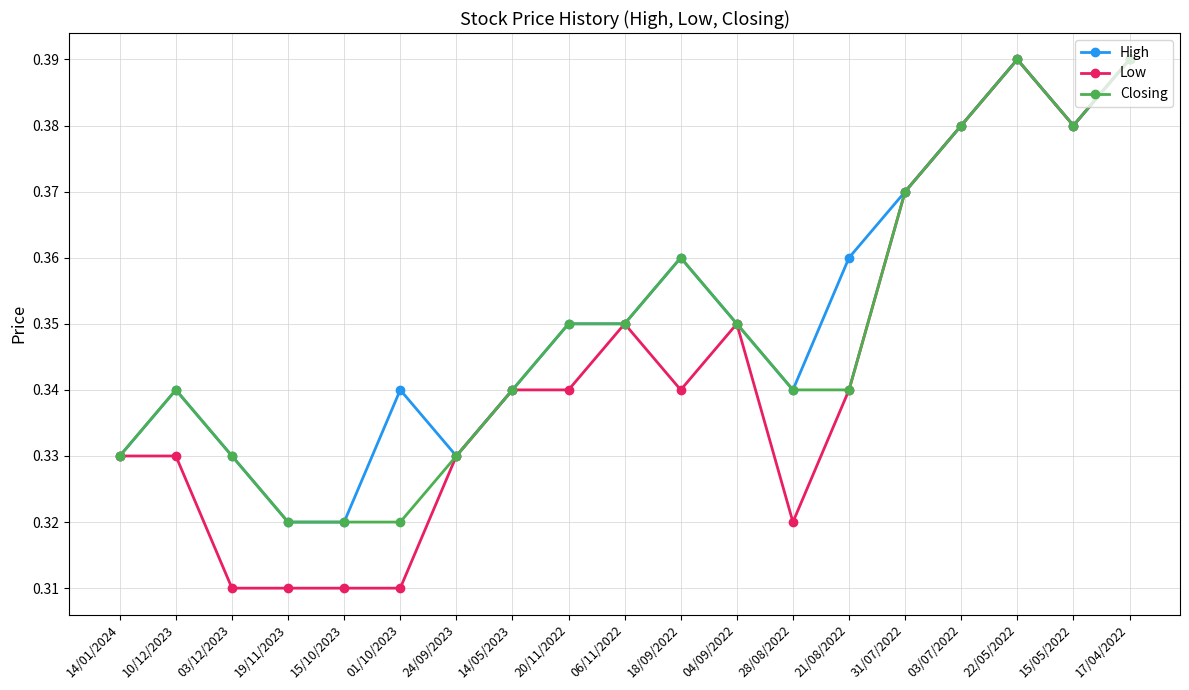

Is this an area chart (filled region under the line)?

No